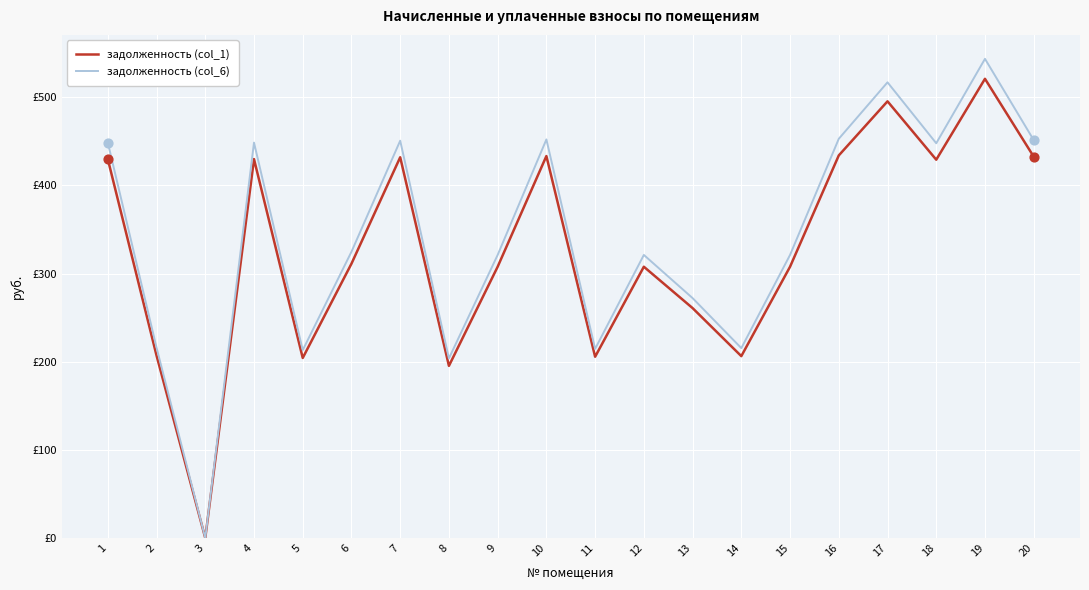

What are all the series names shown in the legend?

задолженность (col_1), задолженность (col_6)